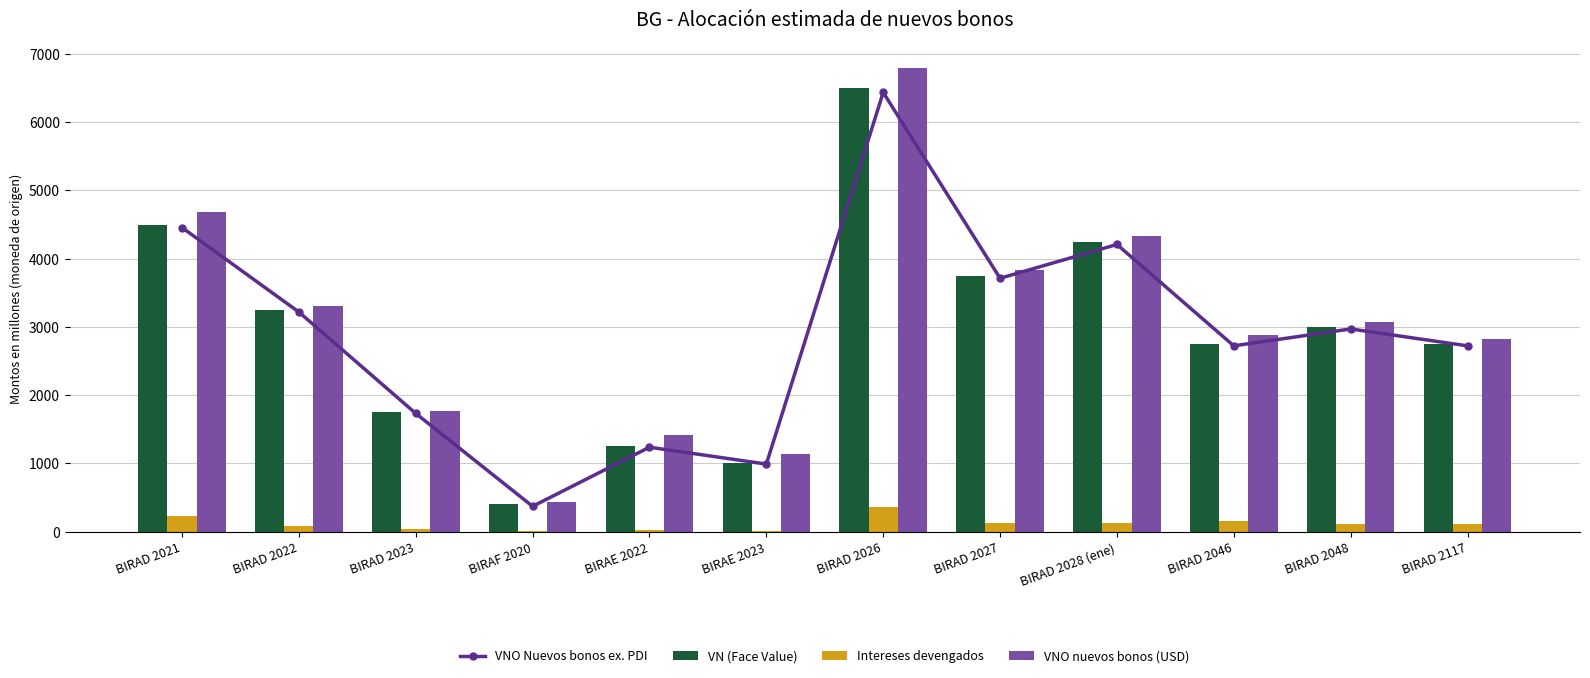

Where does the VN (Face Value) series first go above 3000?

BIRAD 2021